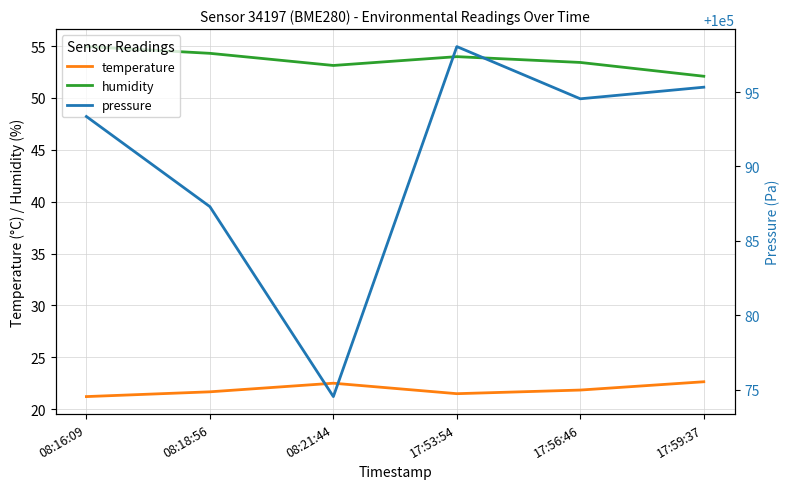

Reading left to right, extract all data points from this chart.

temperature: 08:16:09=21.2	08:18:56=21.7	08:21:44=22.5	17:53:54=21.5	17:56:46=21.8	17:59:37=22.6
humidity: 08:16:09=55.0	08:18:56=54.3	08:21:44=53.1	17:53:54=54.0	17:56:46=53.4	17:59:37=52.1
pressure: 08:16:09=100093.4	08:18:56=100087.3	08:21:44=100074.5	17:53:54=100098.1	17:56:46=100094.6	17:59:37=100095.3